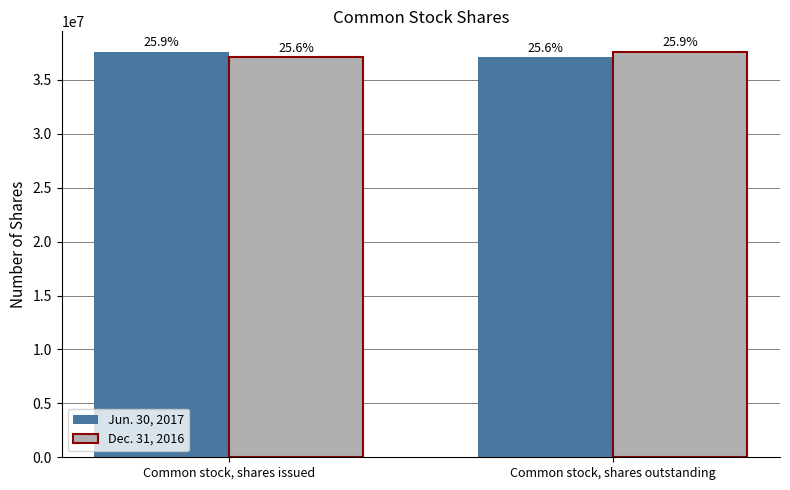

What are all the series names shown in the legend?

Jun. 30, 2017, Dec. 31, 2016